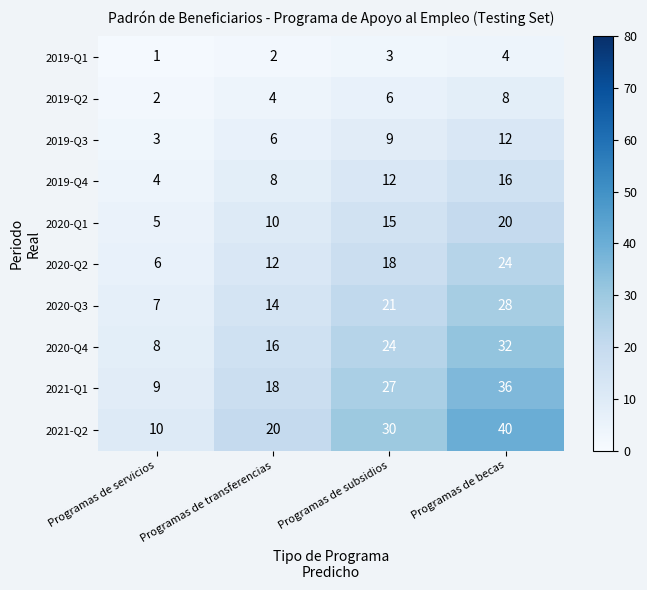

What is the minimum value shown in the chart?

1